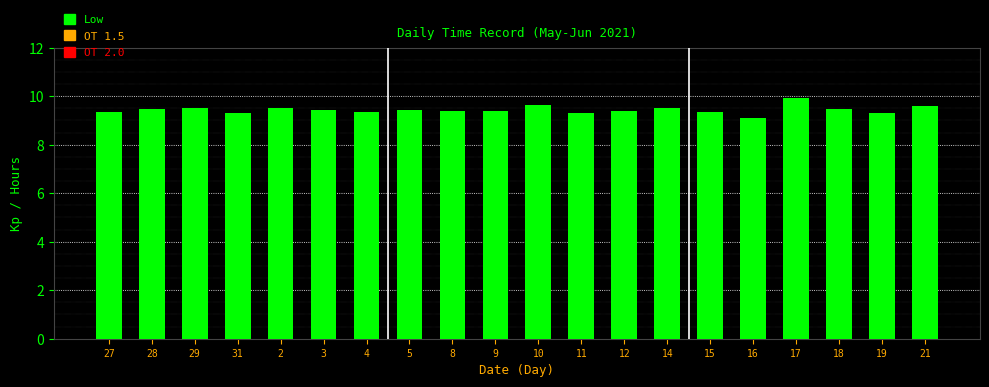

What is the value of the 11th bar from the left?

9.6